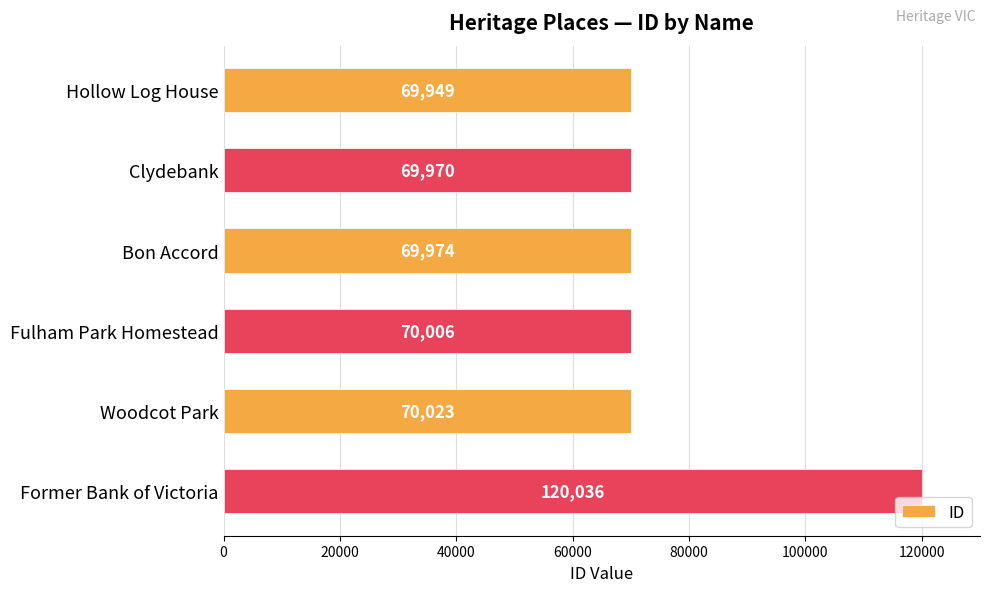

What is the label of the 4th bar from the top?

Fulham Park Homestead